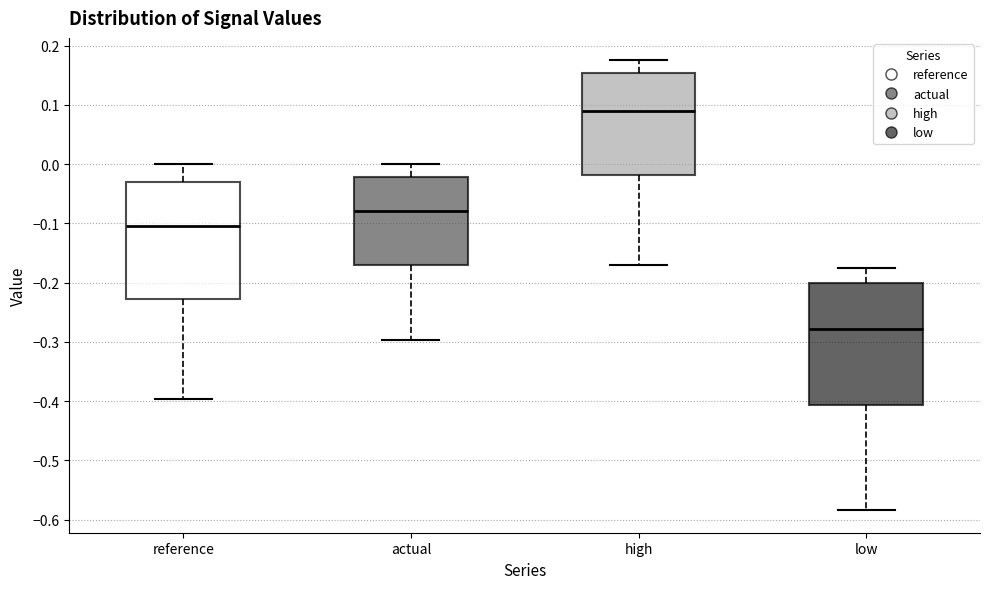

Reading left to right, transcribe this box plot: for each box, give where its median line is, the range the box spans, and where its two whiskers end, as read against the y-axis. The values are not printed on the chart, so give them approximately, as read against the axis.

reference: median -0.10, box -0.23 to -0.03, whiskers -0.40 to 0.00
actual: median -0.08, box -0.17 to -0.02, whiskers -0.30 to 0.00
high: median 0.09, box -0.02 to 0.15, whiskers -0.17 to 0.18
low: median -0.28, box -0.41 to -0.20, whiskers -0.58 to -0.18